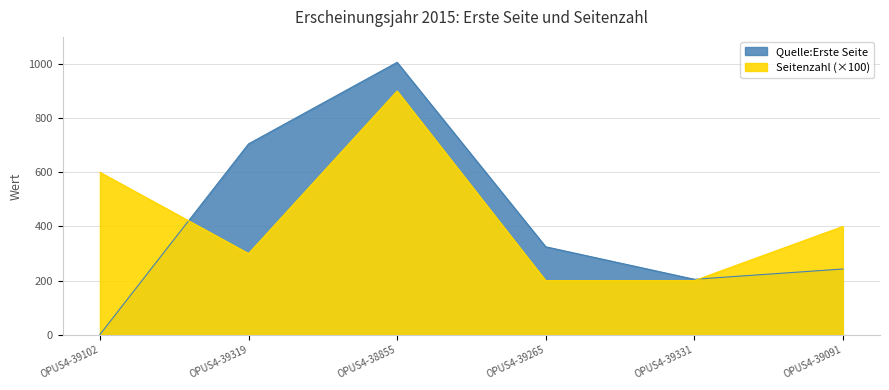

At which label is Quelle:Erste Seite closest to 503?

OPUS4-39265